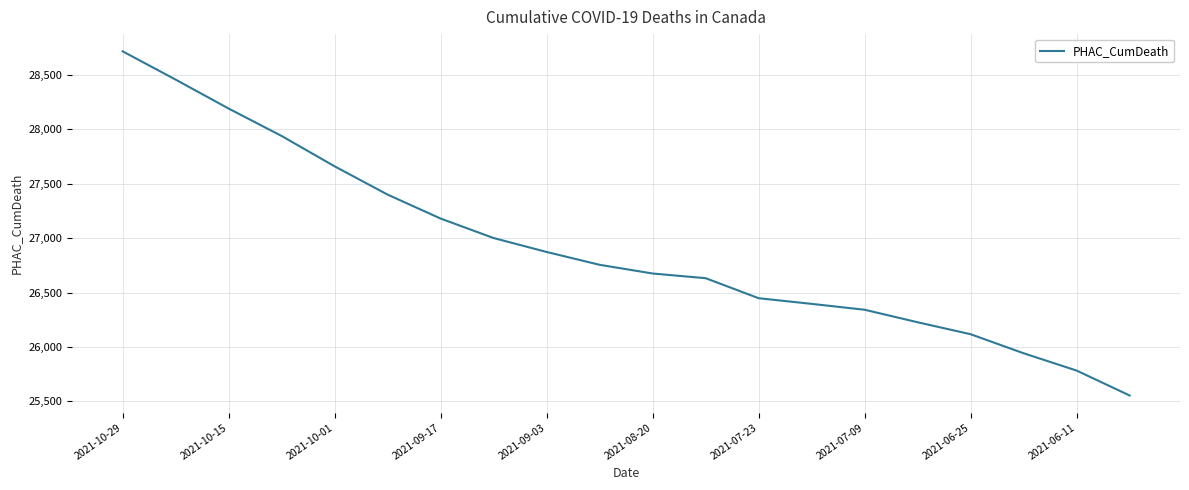

What is the average value?

26914